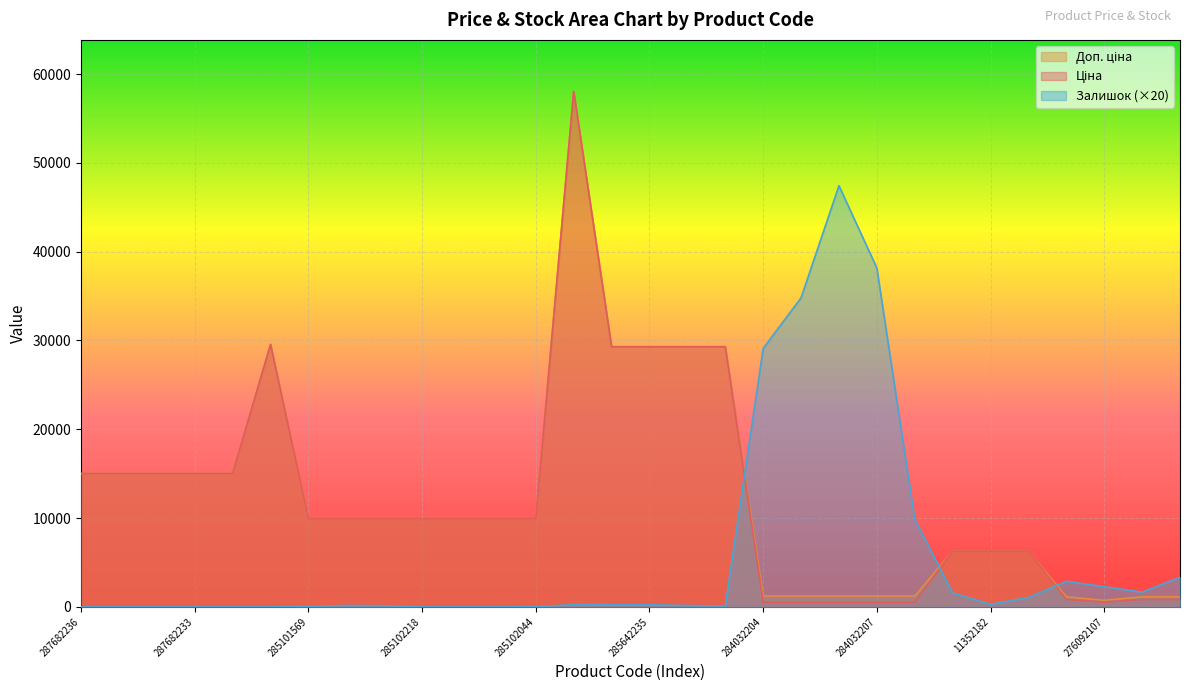

What position from the right is 287682234?

28